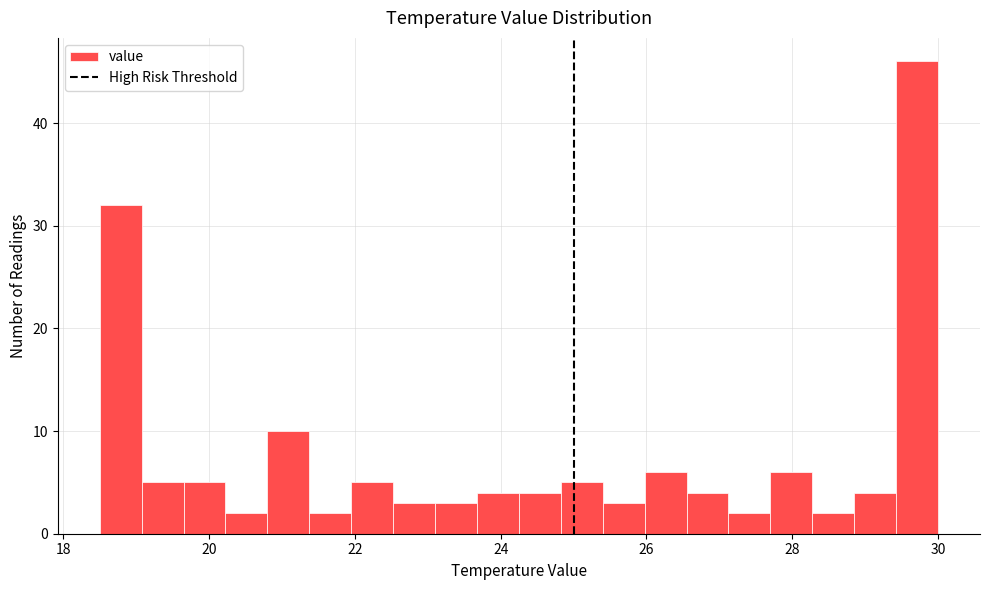

Read against the x-axis, roughly where is the centre of the tallest bar?

29.8